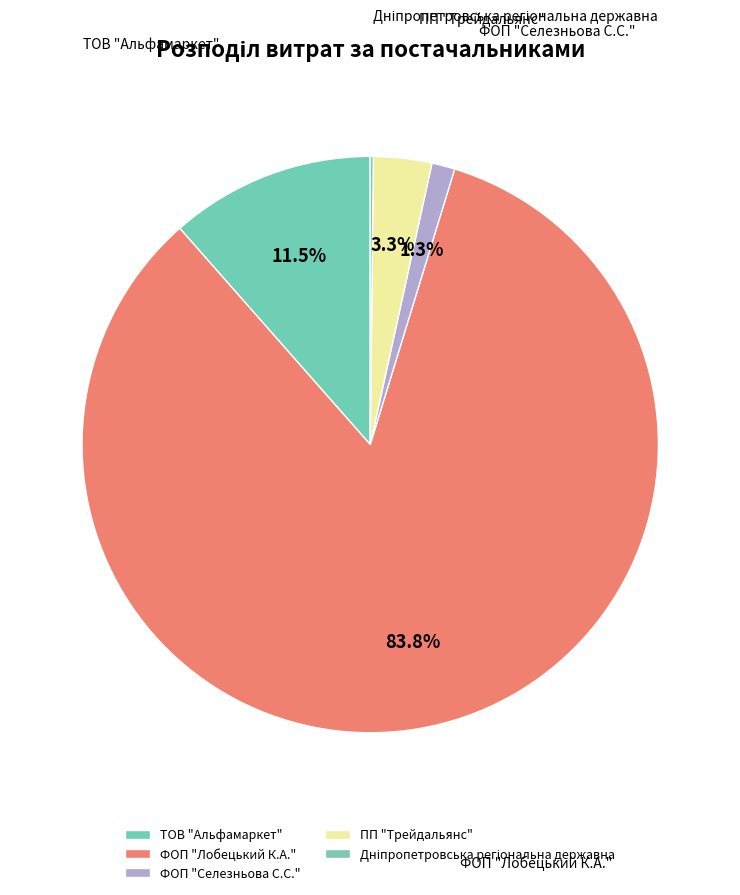

Between ТОВ "Альфамаркет" and ПП "Трейдальянс", which is larger?

ТОВ "Альфамаркет"